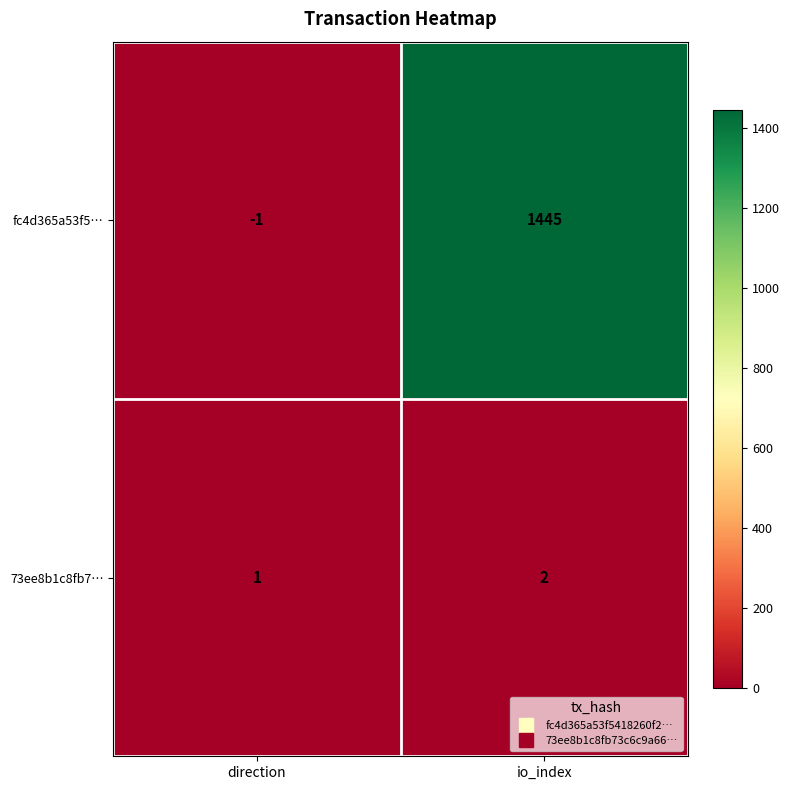

What is the average value of the fc4d365a53f5… series?

722